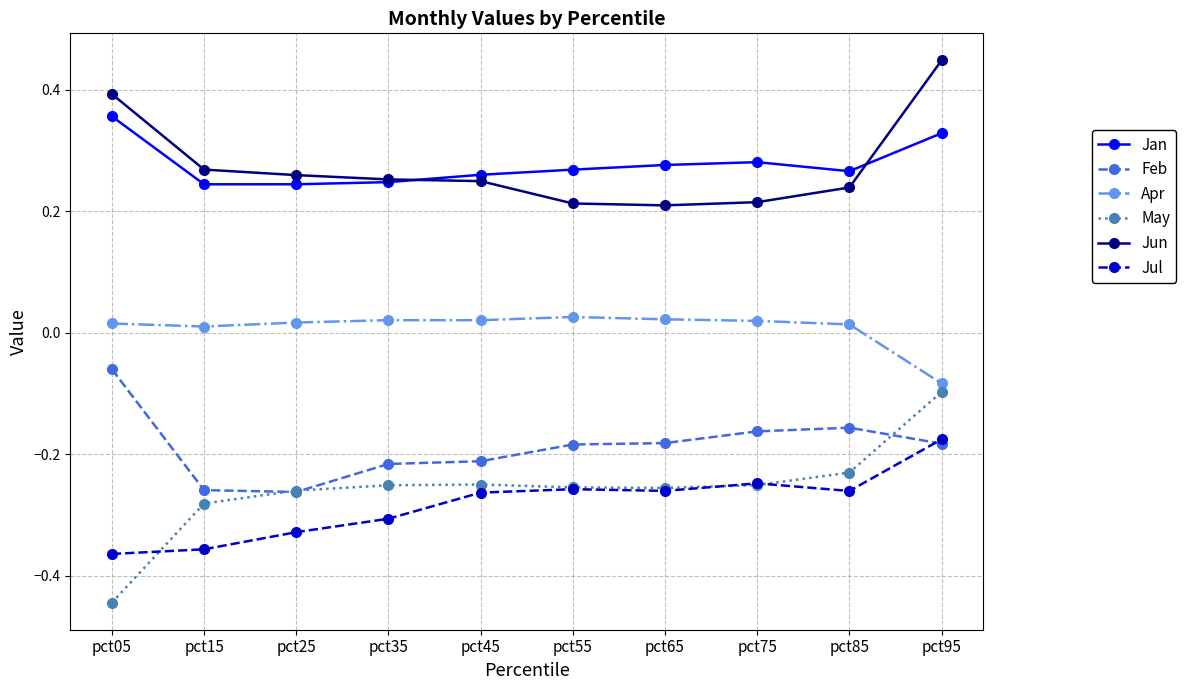

What is the spread (max minus min) of values at pct35?

0.6